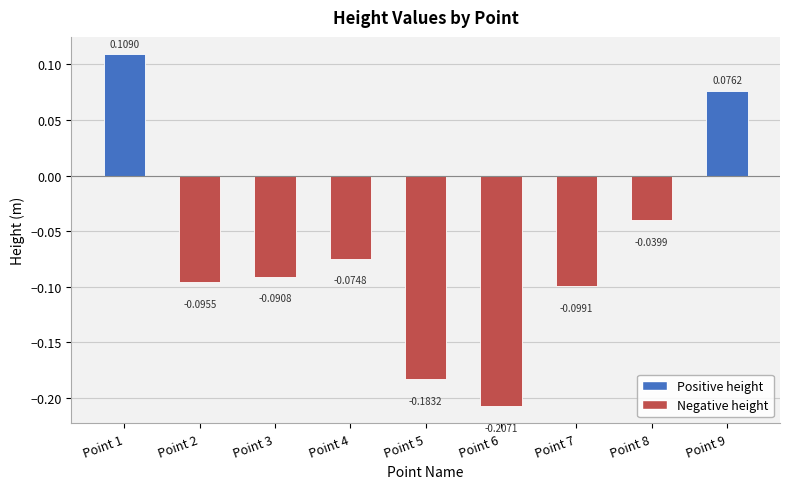

Rank the categories by value from lowest to highest.

Point 6, Point 5, Point 7, Point 2, Point 3, Point 4, Point 8, Point 9, Point 1